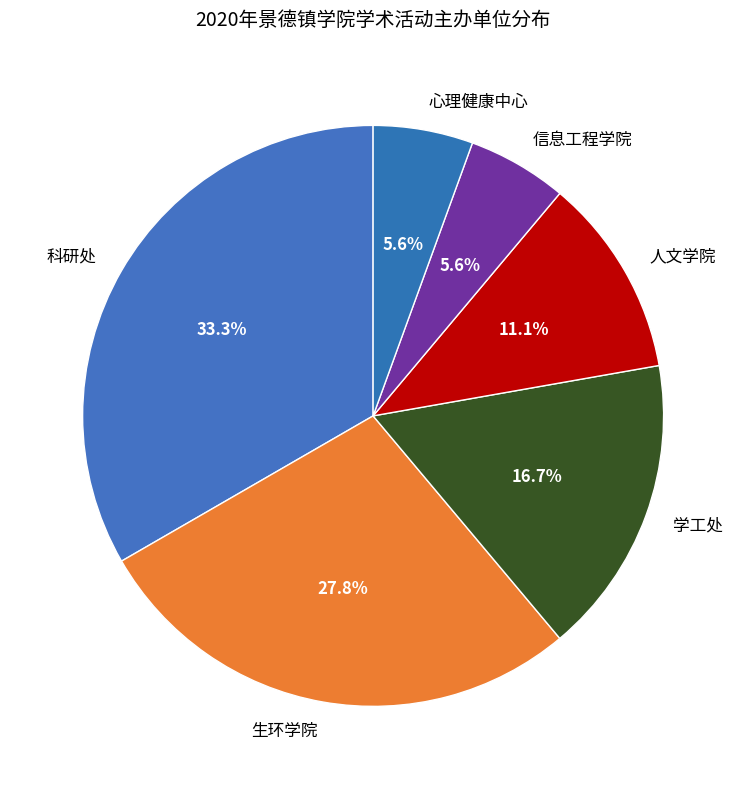

How many slices are in this pie chart?

6